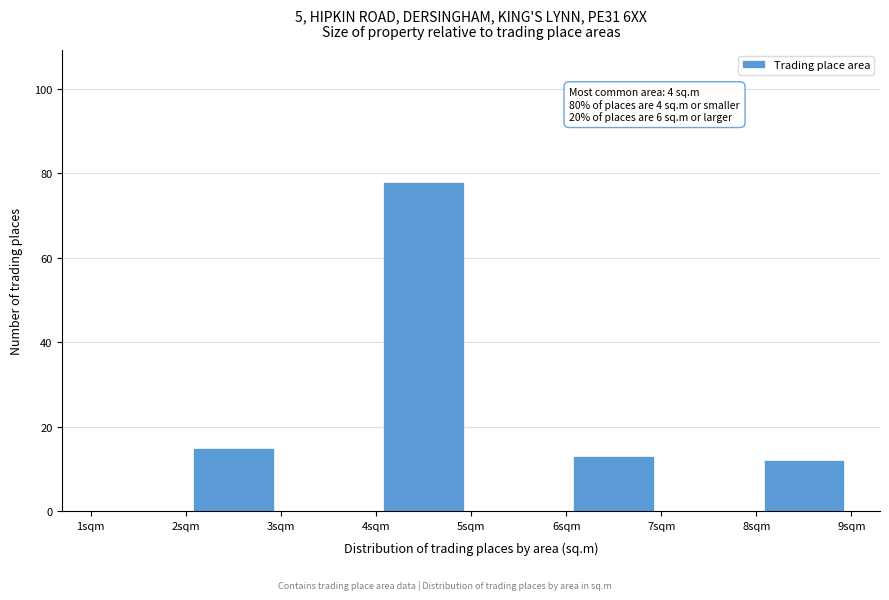

Over which range of the x-axis is the bar tallest?

4 to 5